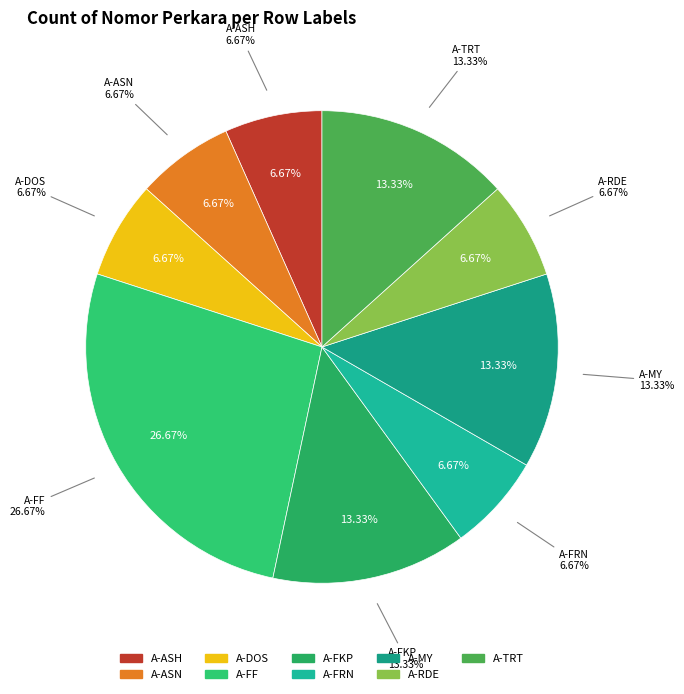

To the nearest percent, what is the difference between the largest and smallest slice percentages?

20%